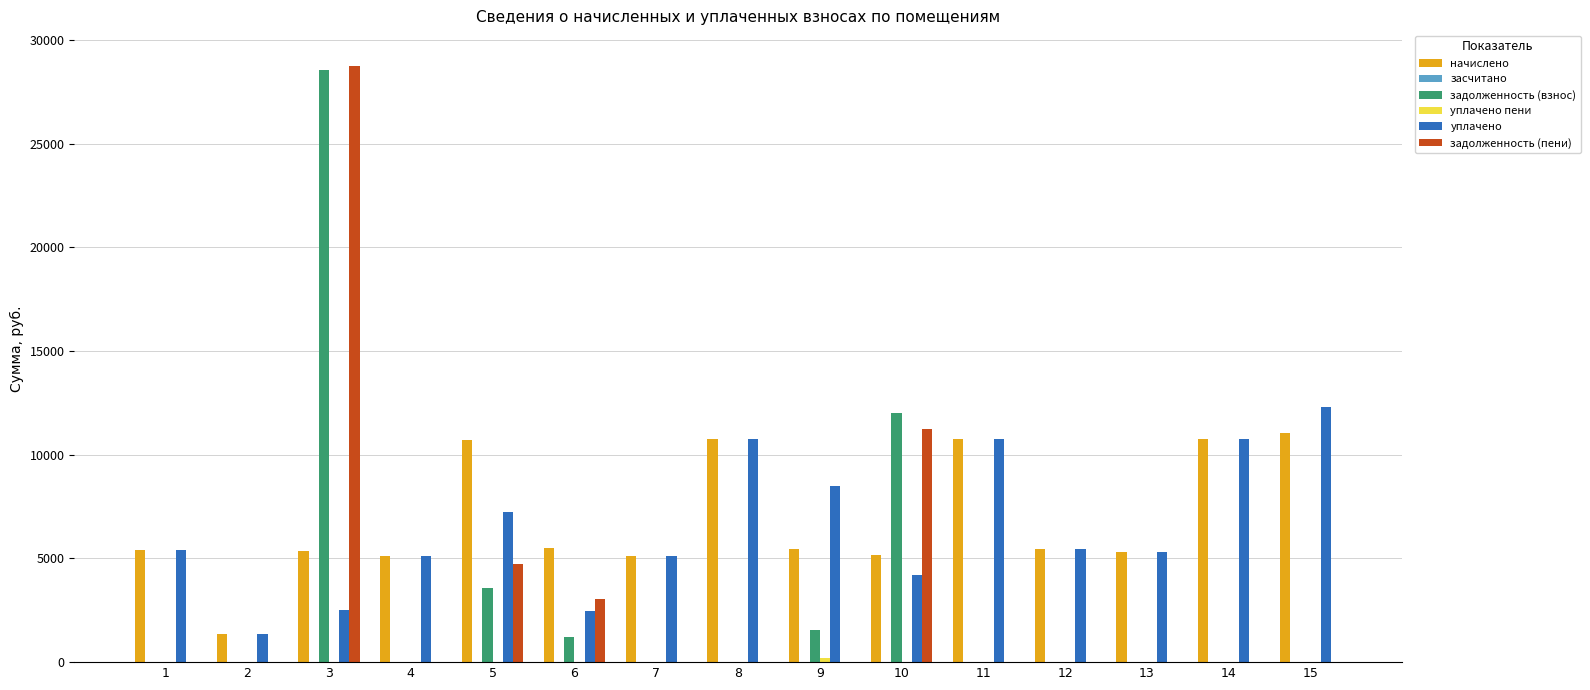

At which label does начислено reach its peak?

15